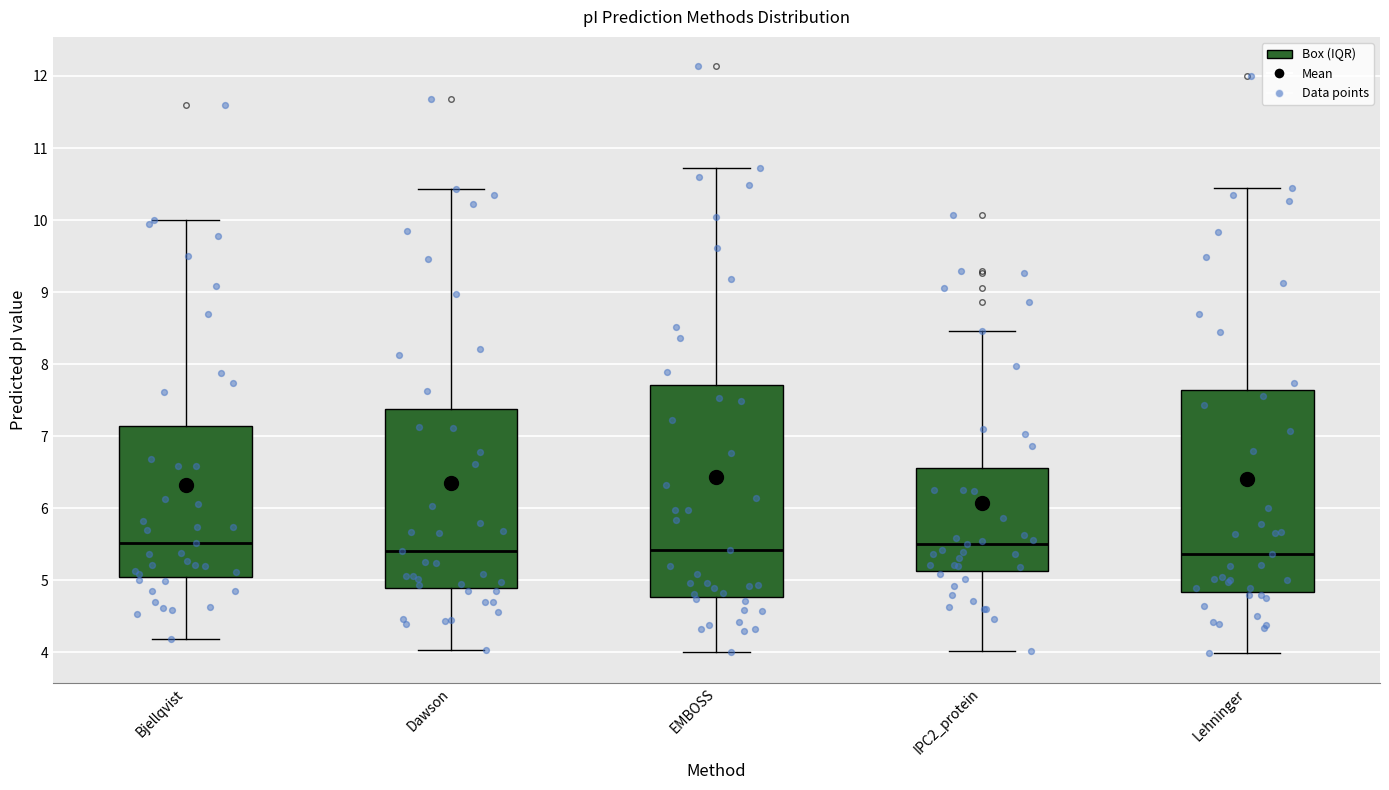

Where is the upper edge of the box for Lehninger on the y-axis? The values are not printed on the chart, so give them approximately, as read against the axis.

7.6